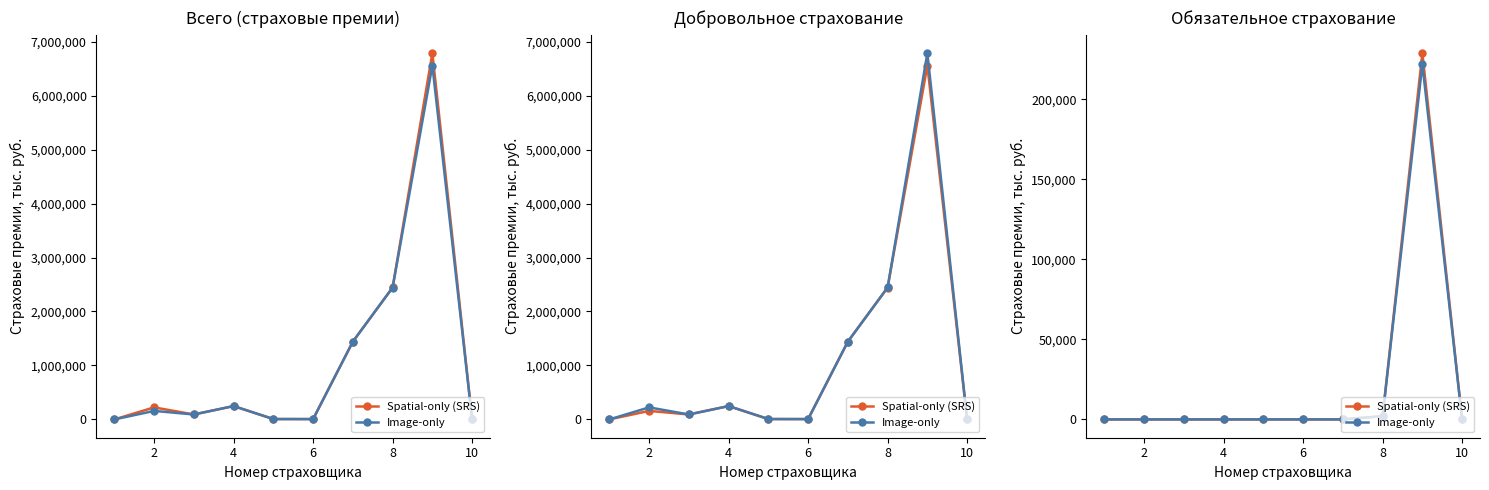

What is the difference between the second highest and second lowest values in the Spatial-only (SRS) series?

2073.2